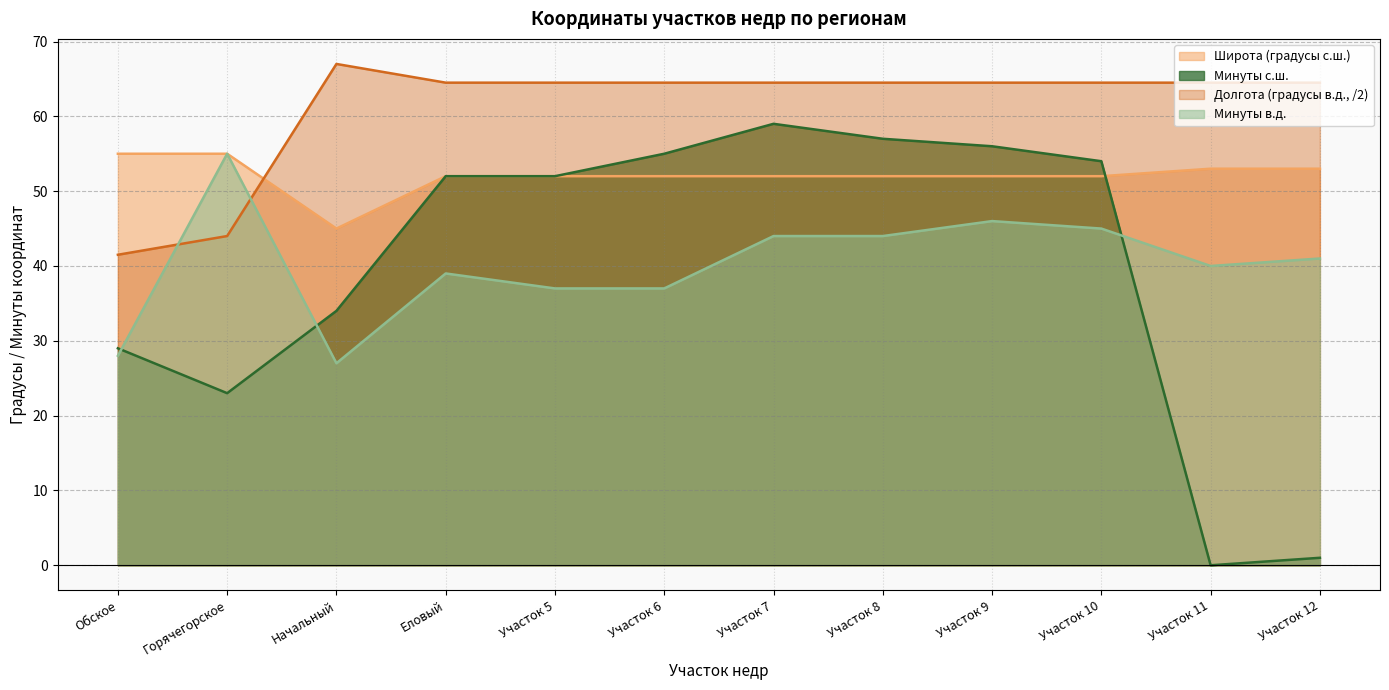

Is it true that grad_s equals 55.0 at Обское?

True